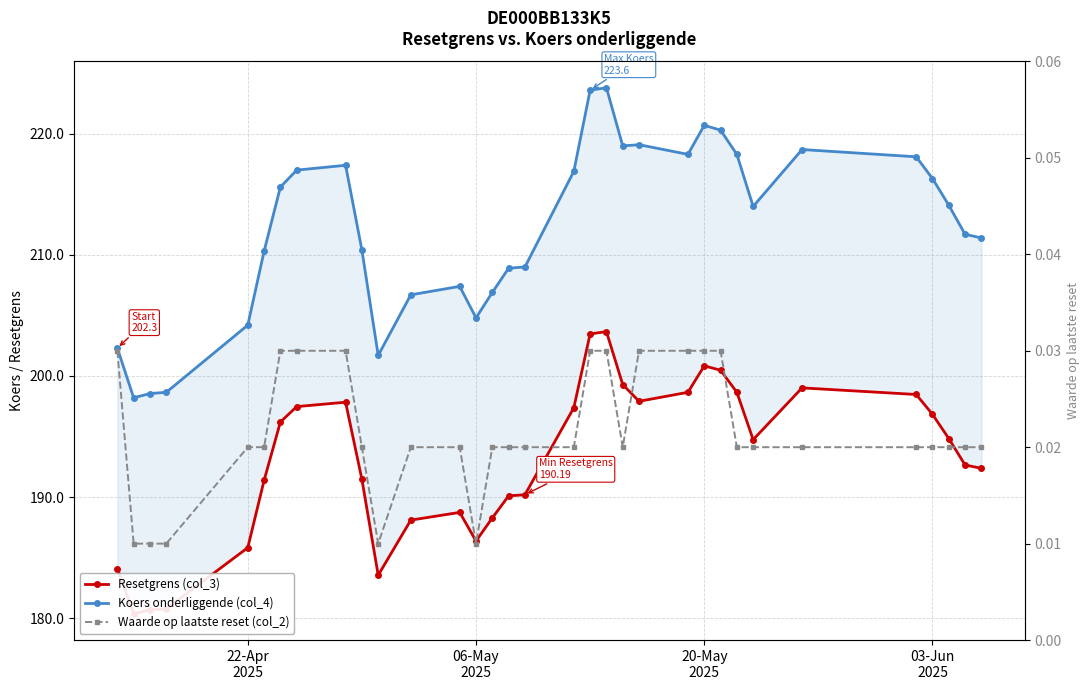

True or false: Koers onderliggende (col_4) and Waarde op laatste reset (col_2) intersect in this chart.

False